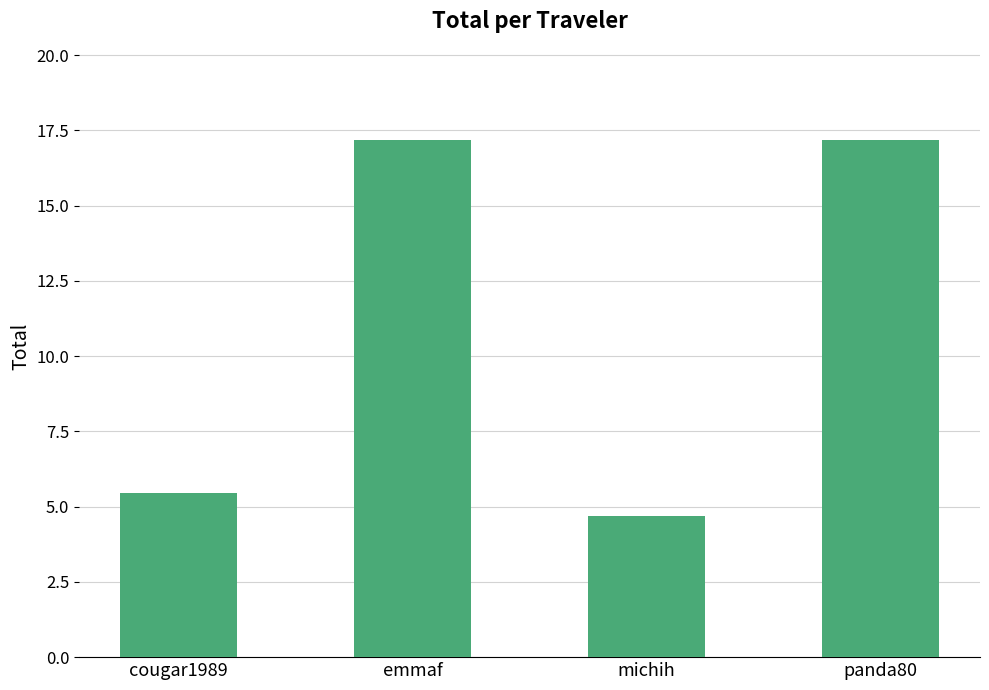

True or false: the data shows 4.7 at michih.

True